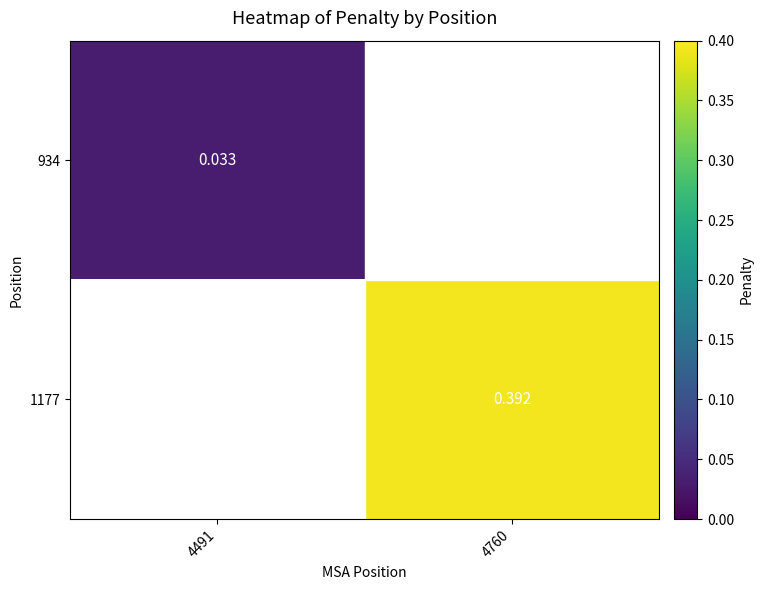

Is the value of 934 at 4491 greater than the value of 1177 at 4760?

No